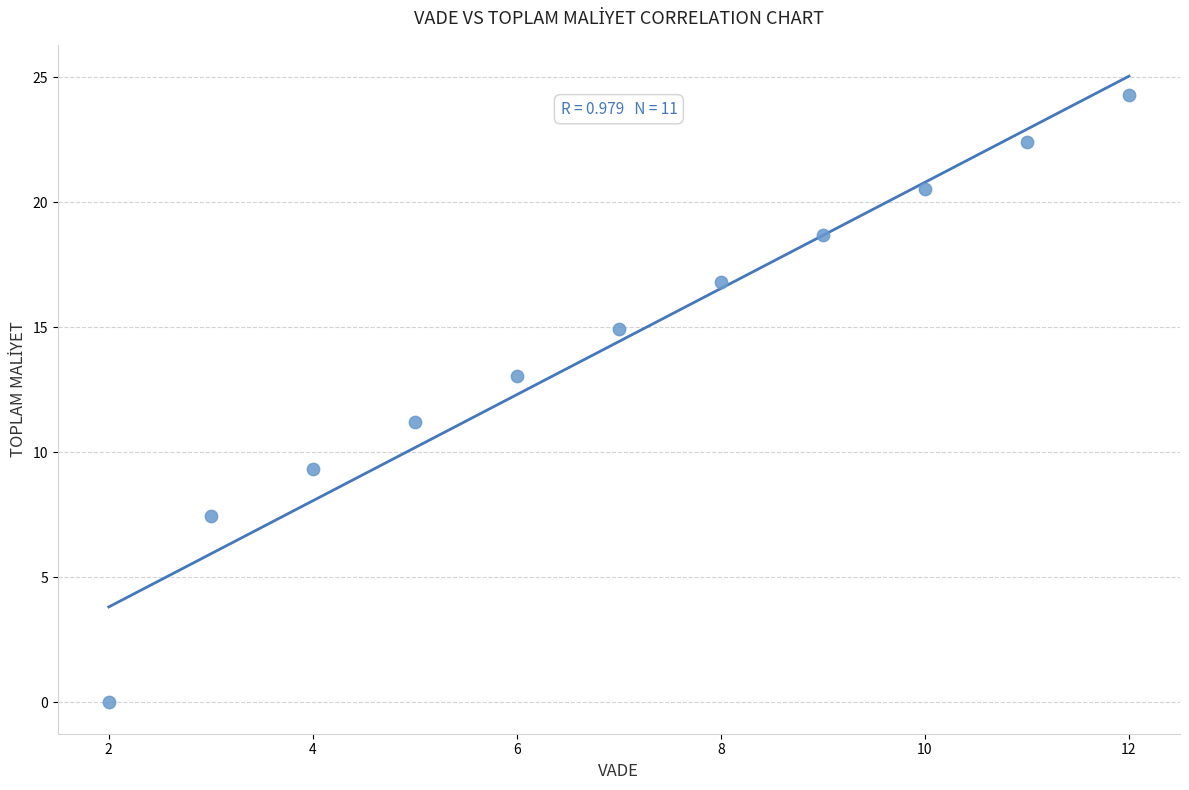

What is the average Y value?

14.4